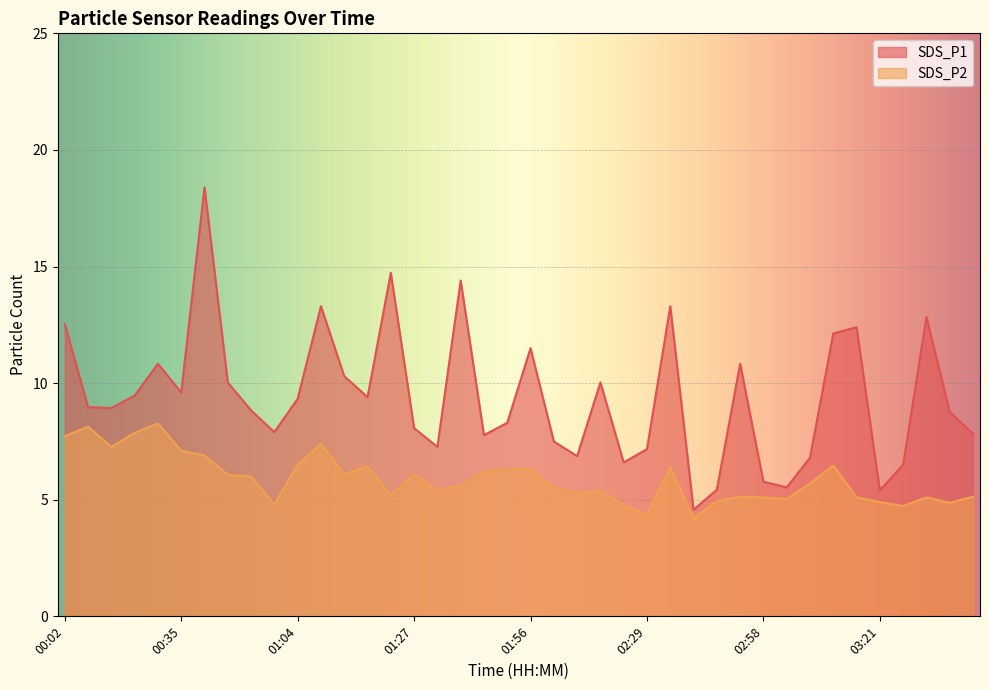

What is the label of the 24th point from the right?

01:32